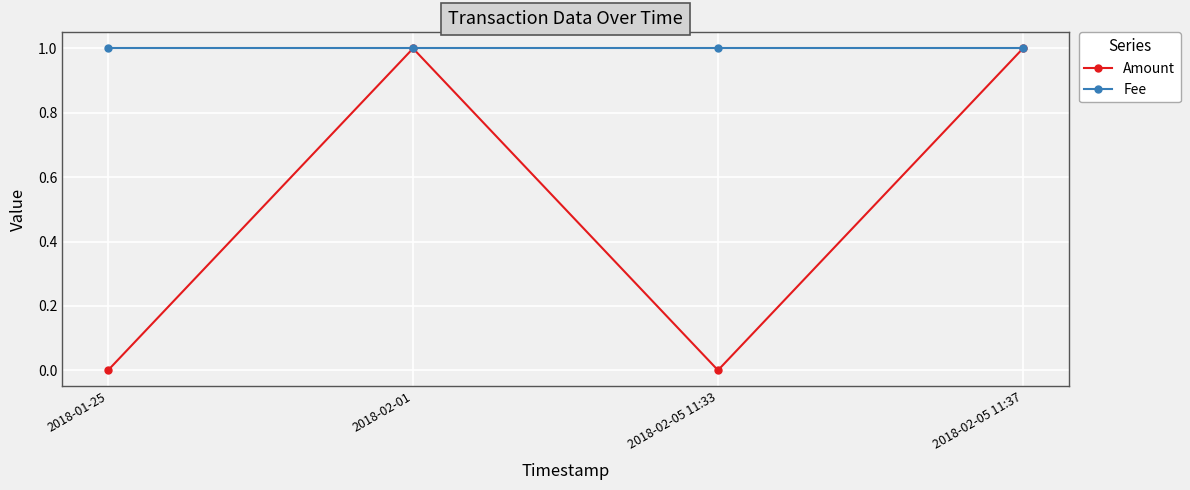

Which series changed the most between 2018-02-05 11:33 and 2018-02-05 11:37?

Amount